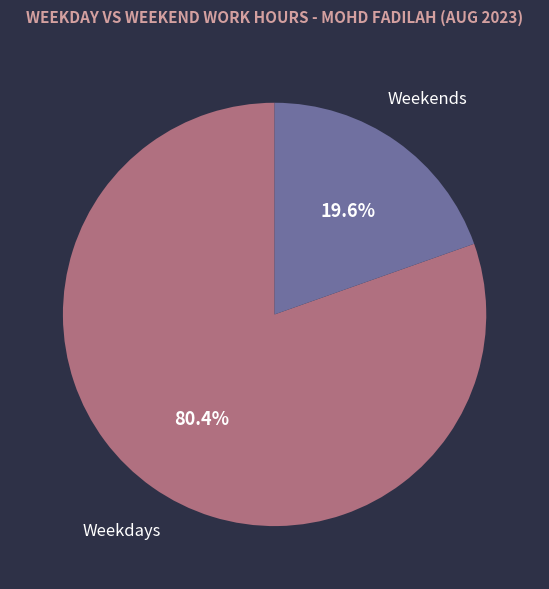

Is there any slice that represents more than half of the pie?

Yes